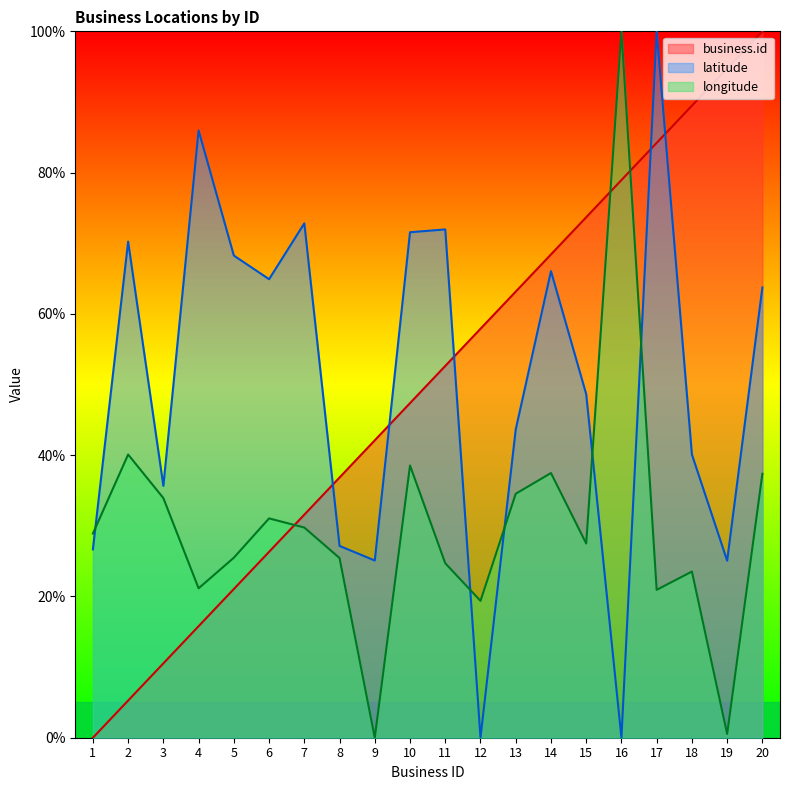

At which category is the sum across all series the highest?

16